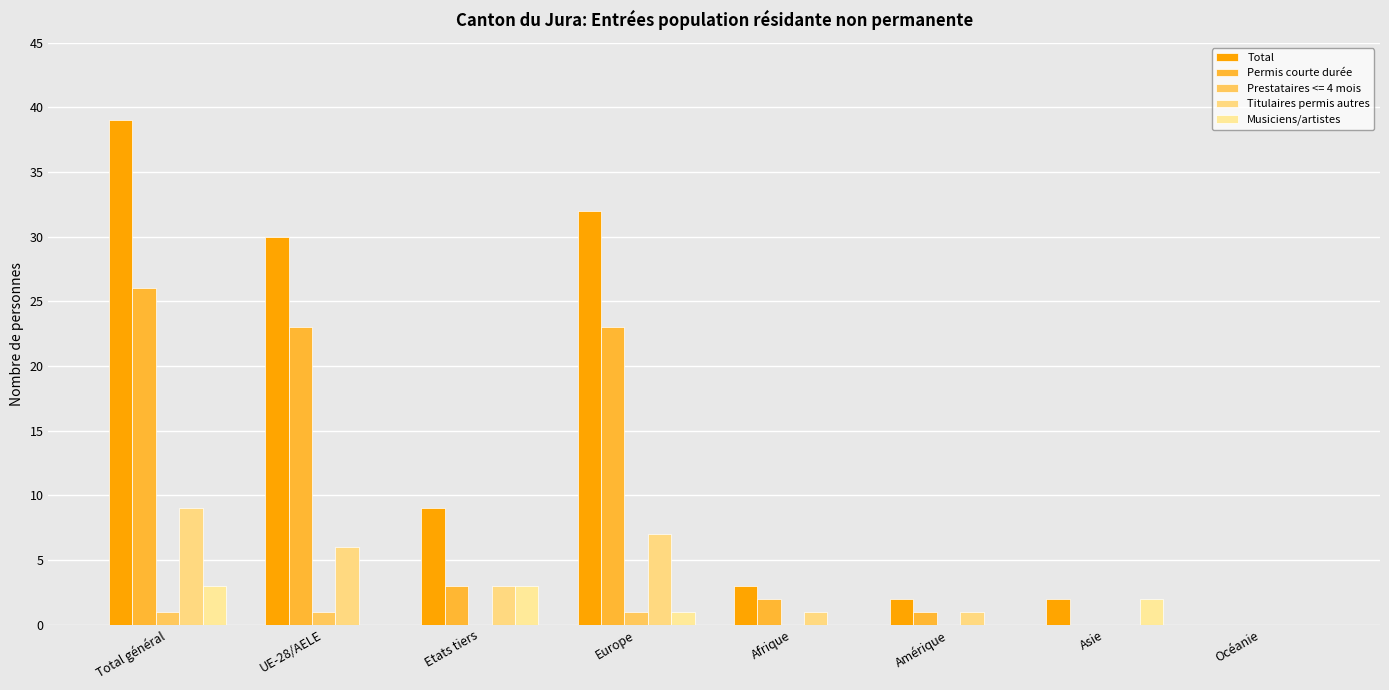

Between Afrique and Asie, which series saw the biggest shift?

Permis courte durée